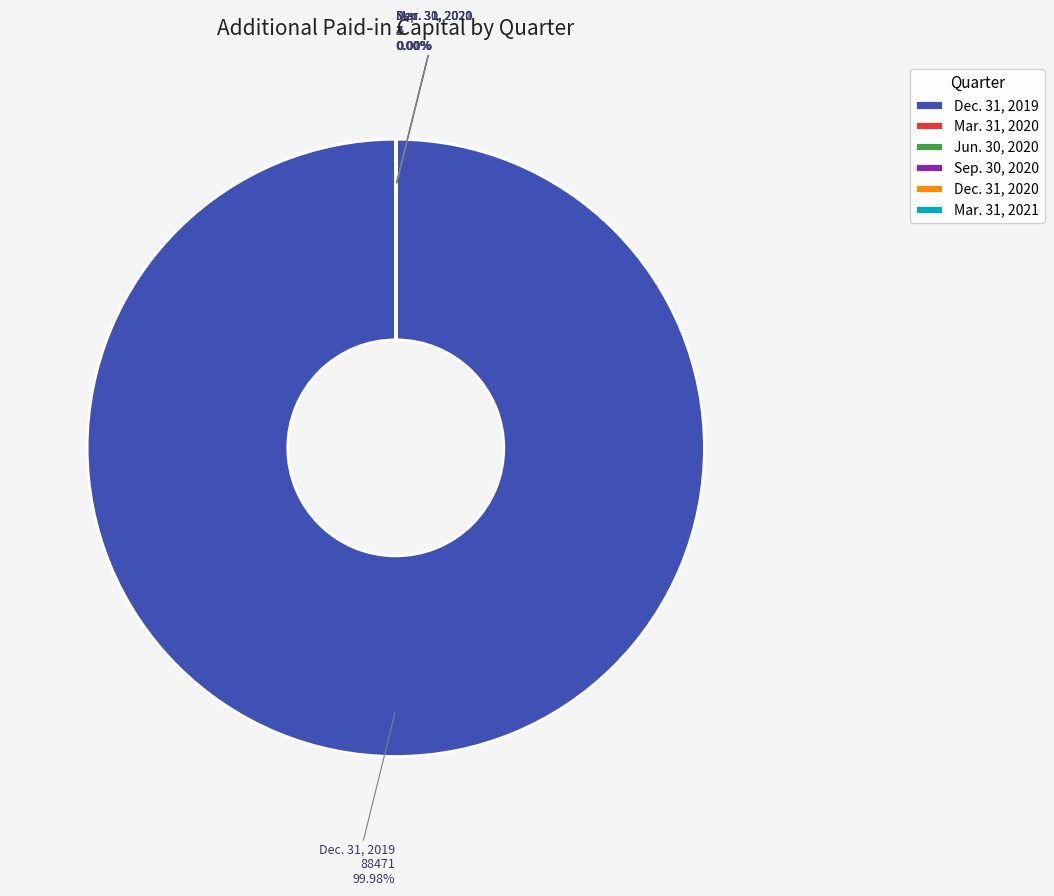

Which slice is the largest?

Dec. 31, 2019